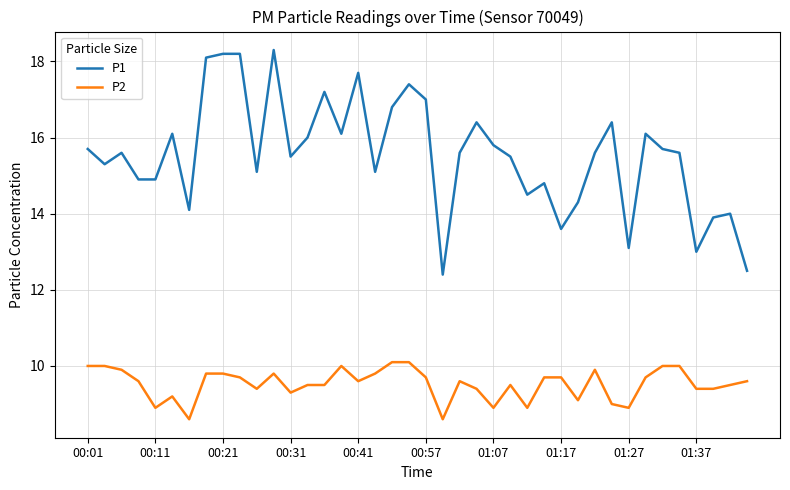

What is the difference between the maximum and minimum values in the P2 series?

1.5